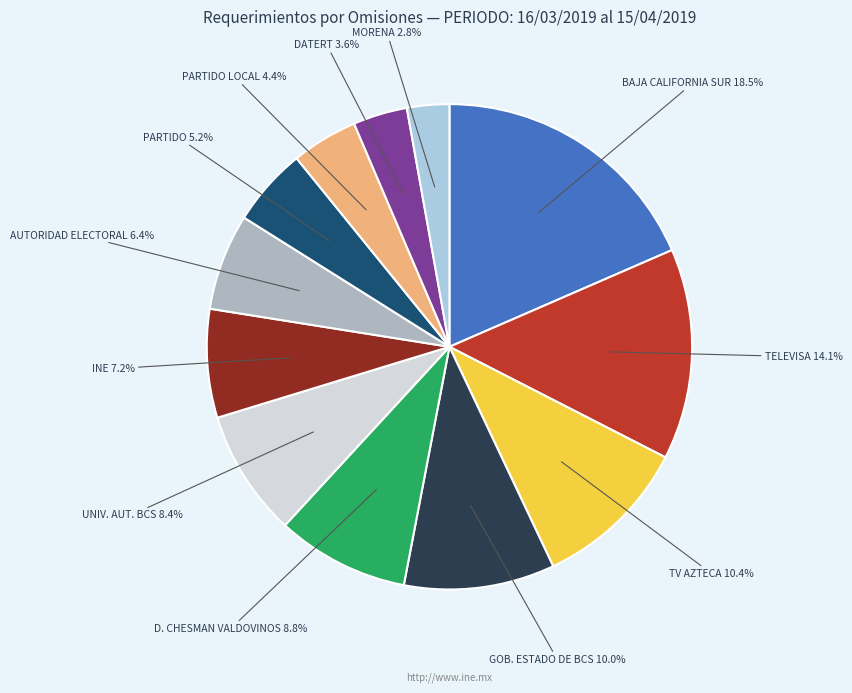

Does any single category account for the majority?

No